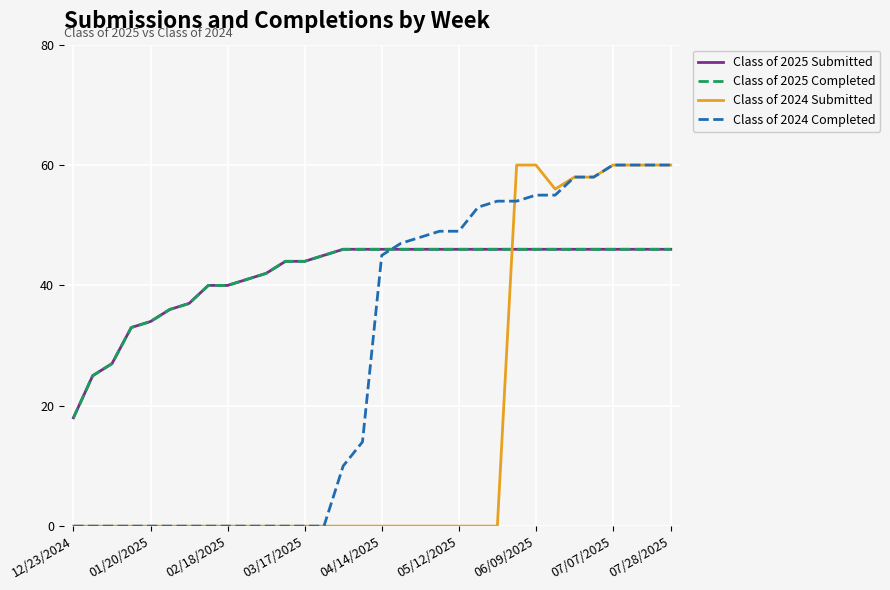

What is the highest value of the Class of 2025 Completed series?

46